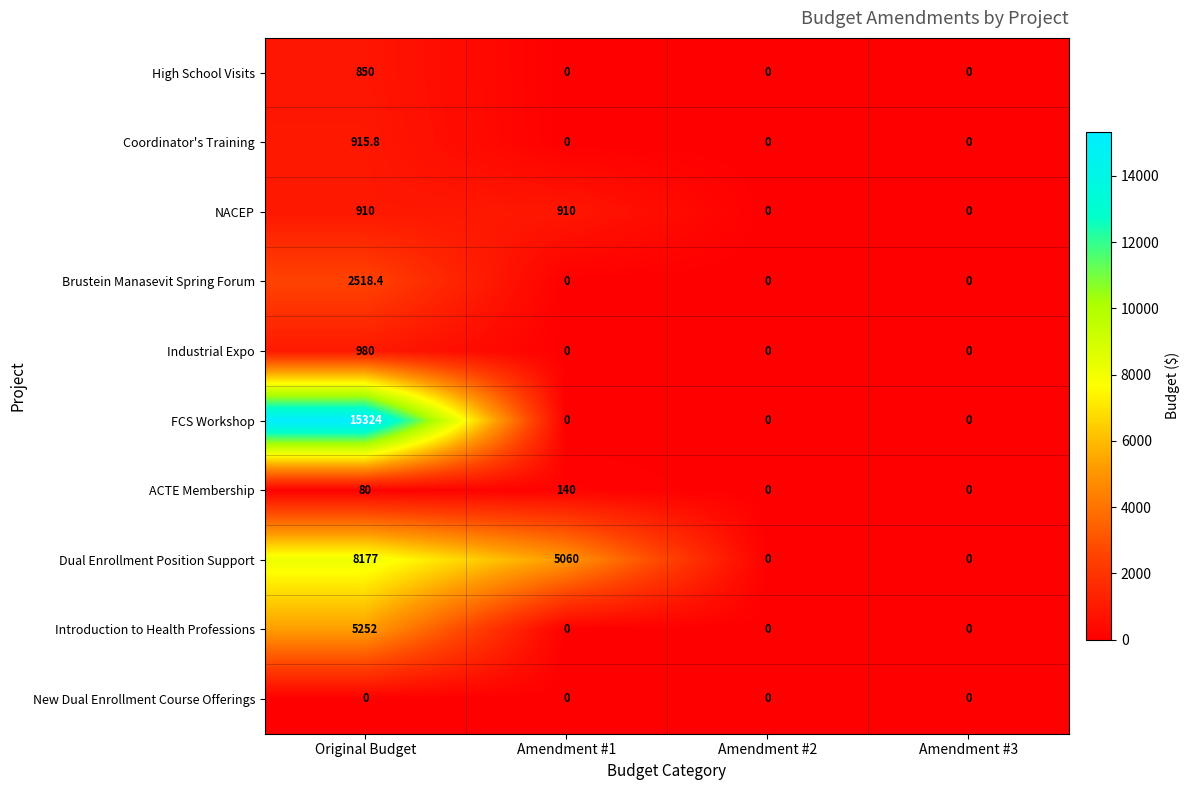

At which category is the sum across all series the highest?

Original Budget